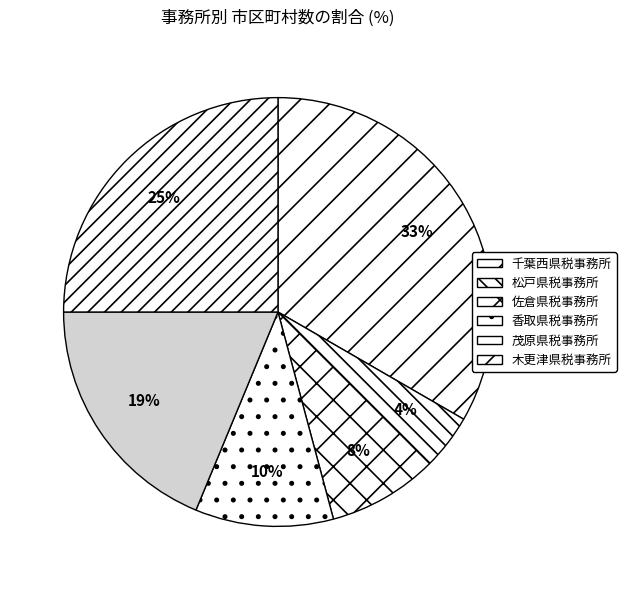

To the nearest percent, what is the combined percentage of 茂原県税事務所 and 木更津県税事務所?

44%